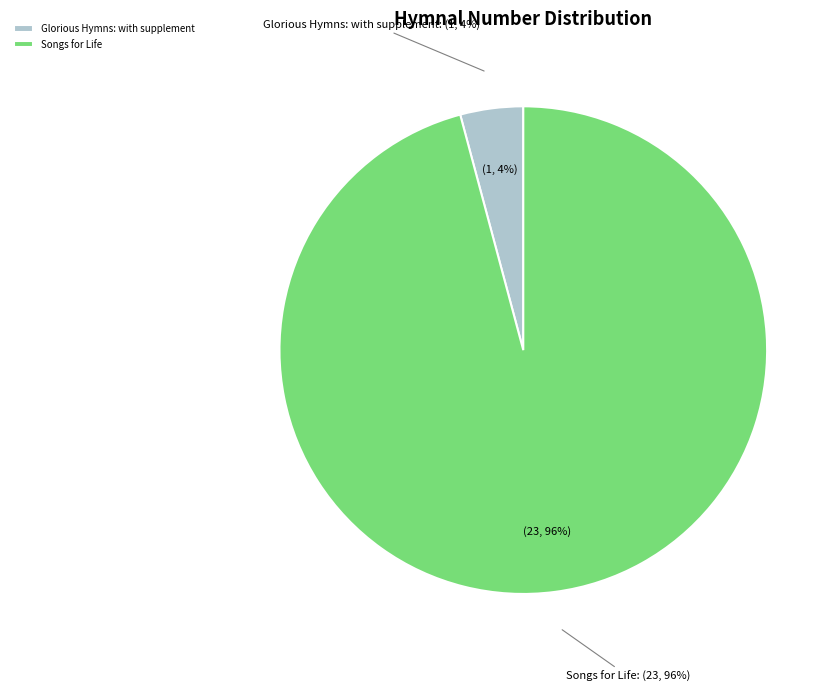

Rank the categories by value from lowest to highest.

Glorious Hymns: with supplement, Songs for Life